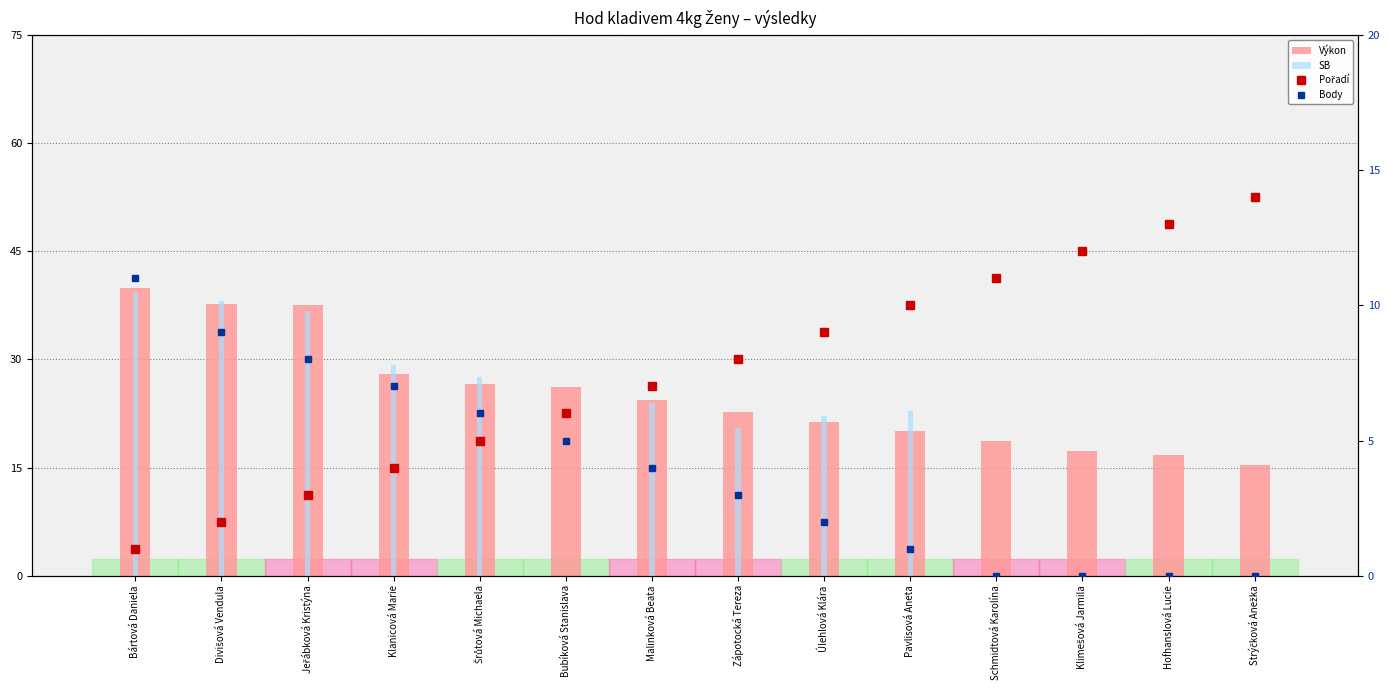

Where is Výkon nearest to the value 27?

Šrůtová Michaela